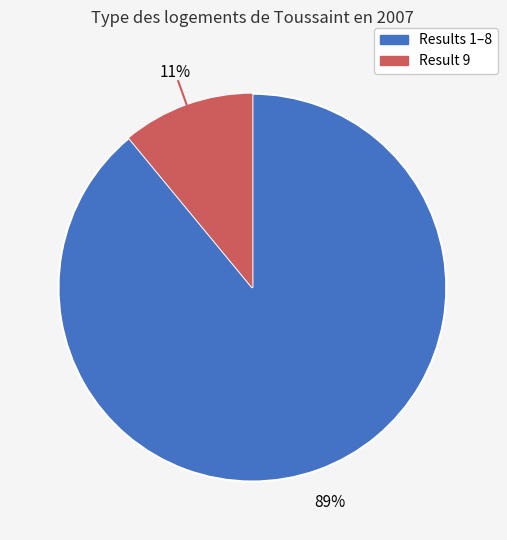

To the nearest percent, what is the difference between the largest and smallest slice percentages?

78%